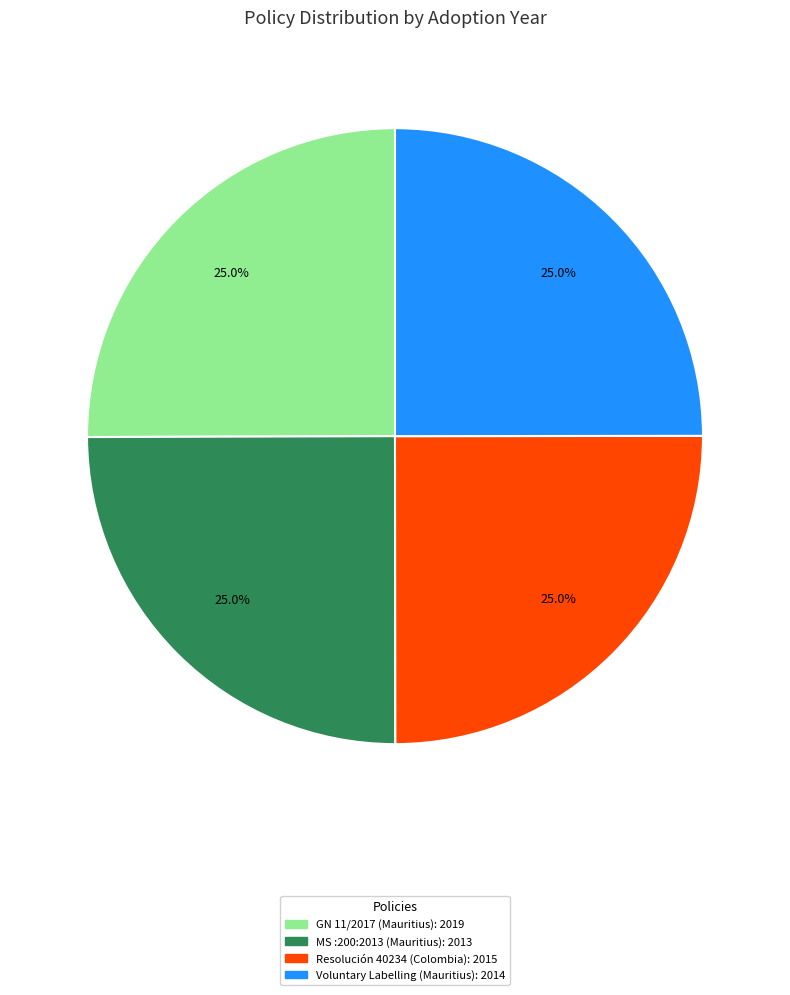

Does any single category account for the majority?

No